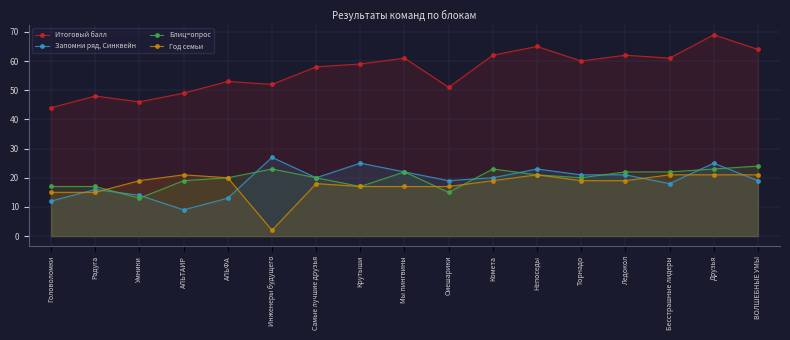

Reading left to right, transcribe all the data shown in this chart.

Итоговый балл: Головоломки=44	Радуга=48	Умники=46	АЛЬТАИР=49	АЛЬФА=53	Инженеры будущего=52	Самые лучшие друзья=58	Крутыши=59	Мы пингвины=61	Смешарики=51	Комета=62	Непоседы=65	Торнадо=60	Ледокол=62	Бесстрашные лидеры=61	Друзья=69	ВОЛШЕБНЫЕ УМЫ=64
Запомни ряд, Синквейн: Головоломки=12	Радуга=16	Умники=14	АЛЬТАИР=9	АЛЬФА=13	Инженеры будущего=27	Самые лучшие друзья=20	Крутыши=25	Мы пингвины=22	Смешарики=19	Комета=20	Непоседы=23	Торнадо=21	Ледокол=21	Бесстрашные лидеры=18	Друзья=25	ВОЛШЕБНЫЕ УМЫ=19
Блиц=опрос: Головоломки=17	Радуга=17	Умники=13	АЛЬТАИР=19	АЛЬФА=20	Инженеры будущего=23	Самые лучшие друзья=20	Крутыши=17	Мы пингвины=22	Смешарики=15	Комета=23	Непоседы=21	Торнадо=20	Ледокол=22	Бесстрашные лидеры=22	Друзья=23	ВОЛШЕБНЫЕ УМЫ=24
Год семьи: Головоломки=15	Радуга=15	Умники=19	АЛЬТАИР=21	АЛЬФА=20	Инженеры будущего=2	Самые лучшие друзья=18	Крутыши=17	Мы пингвины=17	Смешарики=17	Комета=19	Непоседы=21	Торнадо=19	Ледокол=19	Бесстрашные лидеры=21	Друзья=21	ВОЛШЕБНЫЕ УМЫ=21